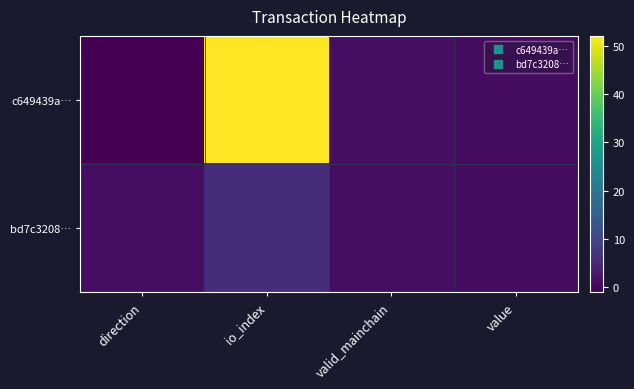

Which series has the largest total across all categories?

c649439a…